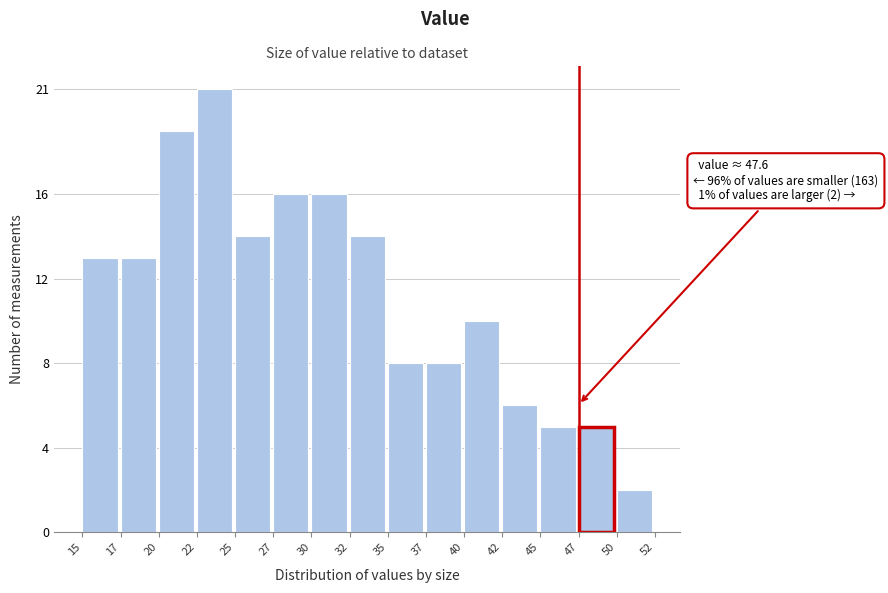

Reading left to right, extract all data points from this chart.

13	13	19	21	14	16	16	14	8	8	10	6	5	5	2